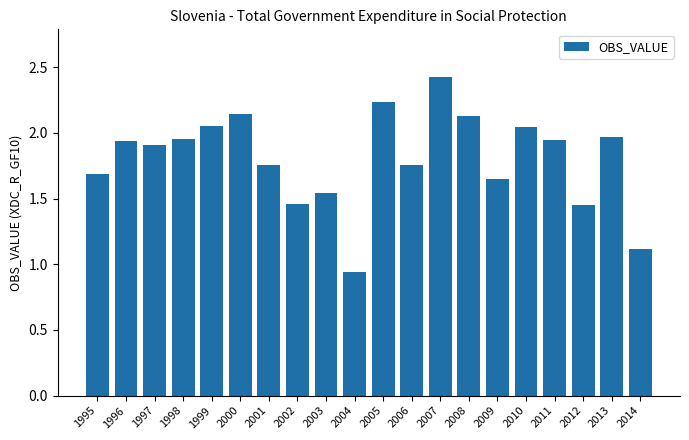

How many bars are there in total?

20